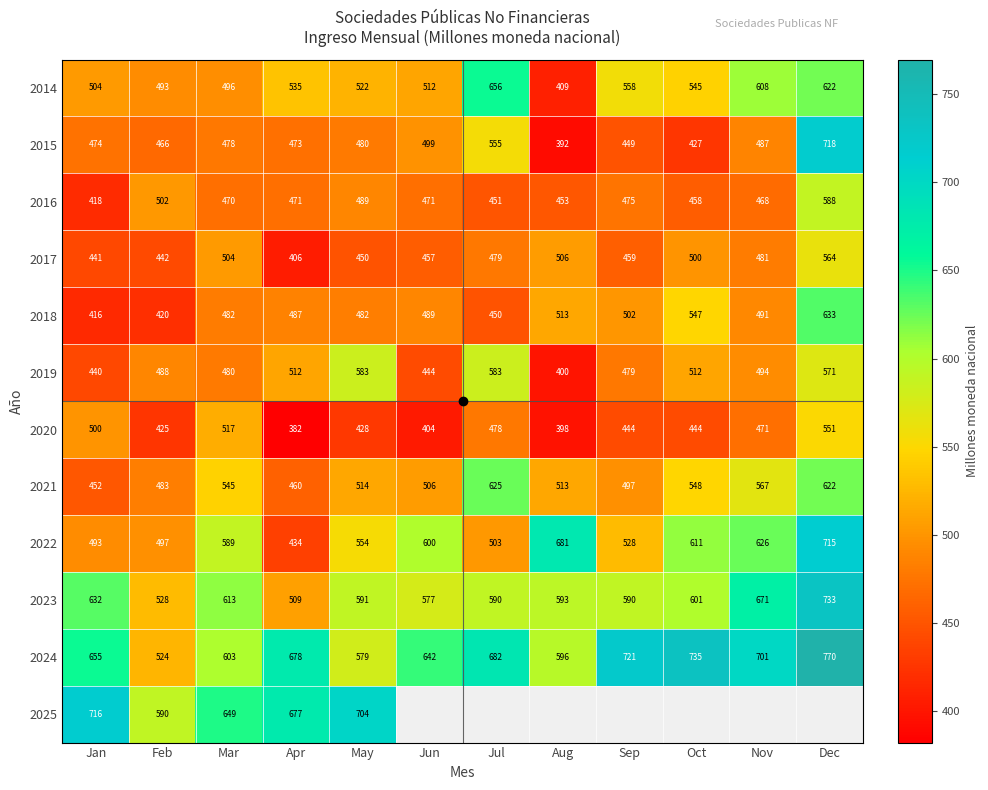

Where does the 2021 series first go above 513?

Mar